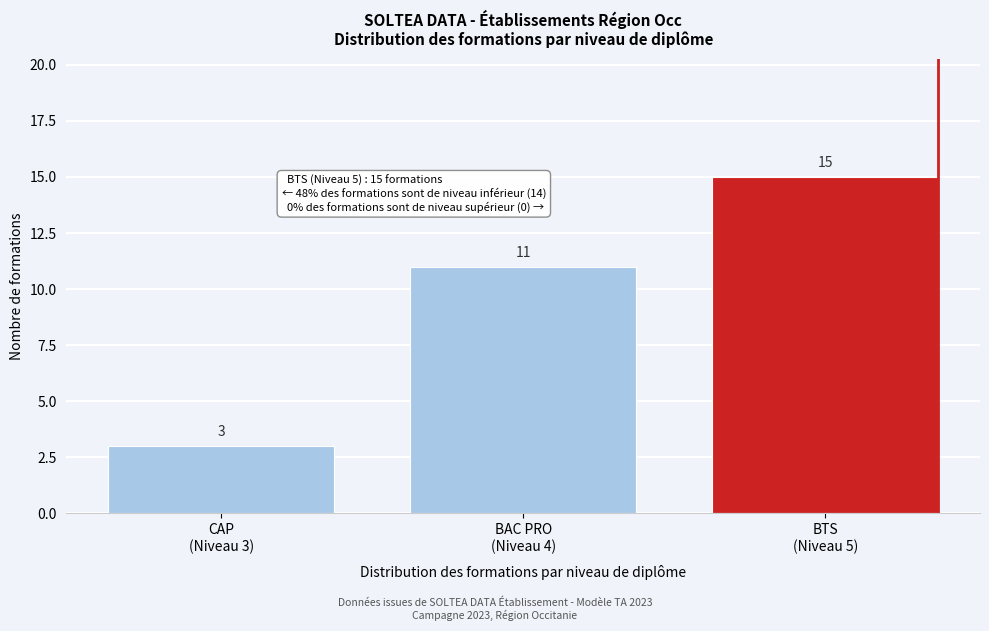

Reading left to right, list all the values displayed in this chart.

3	11	15